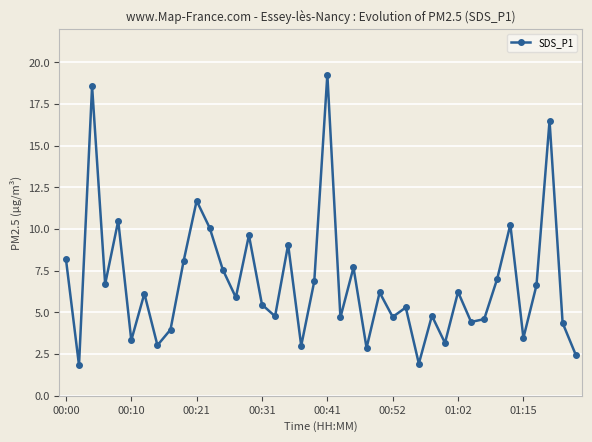

What is the difference between the maximum and second lowest values?

17.3